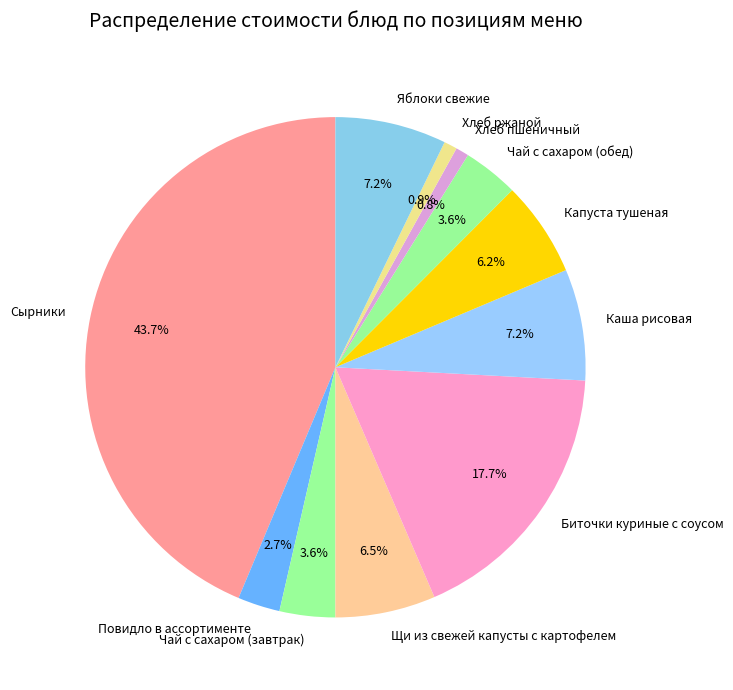

How many segments does this pie chart have?

11